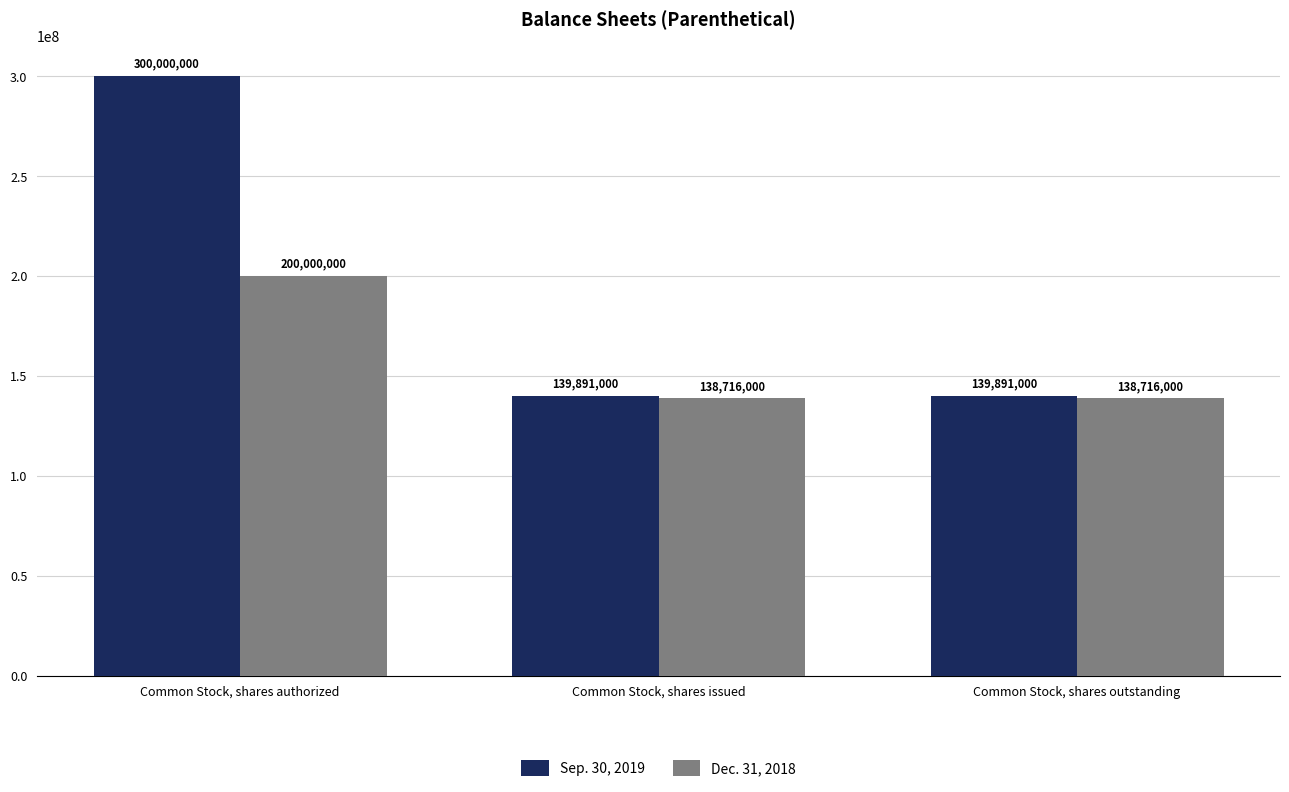

What value does the Sep. 30, 2019 series have at Common Stock, shares outstanding, to the nearest 10?

139891000